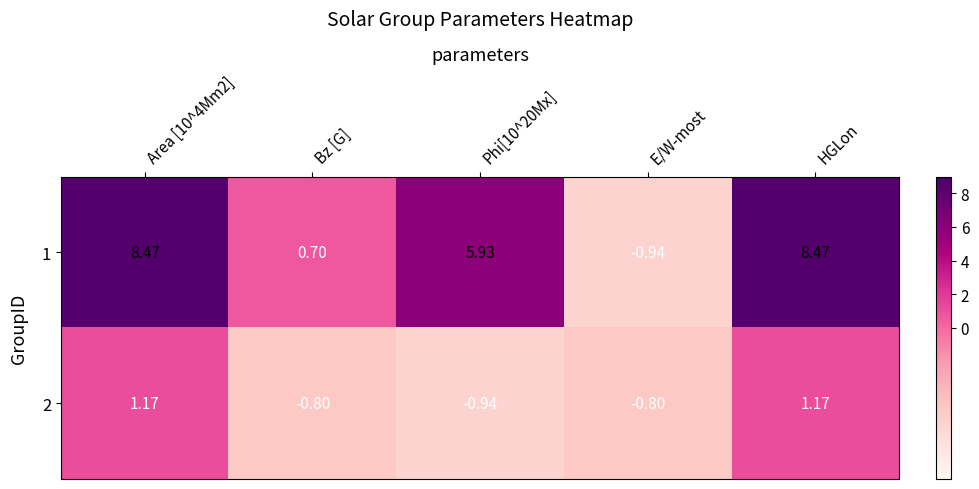

At which label is 1 closest to 3?

Bz [G]